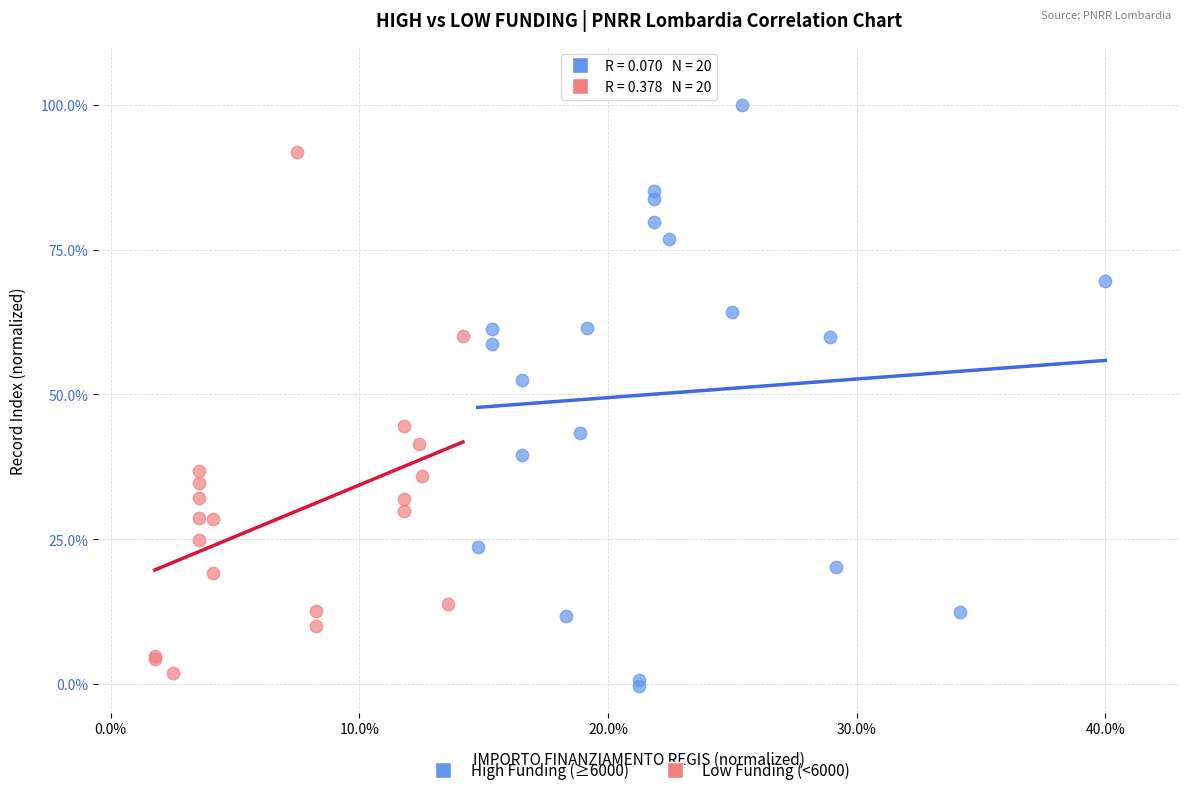

What are all the series names shown in the legend?

High Funding (≥6000), Low Funding (<6000)